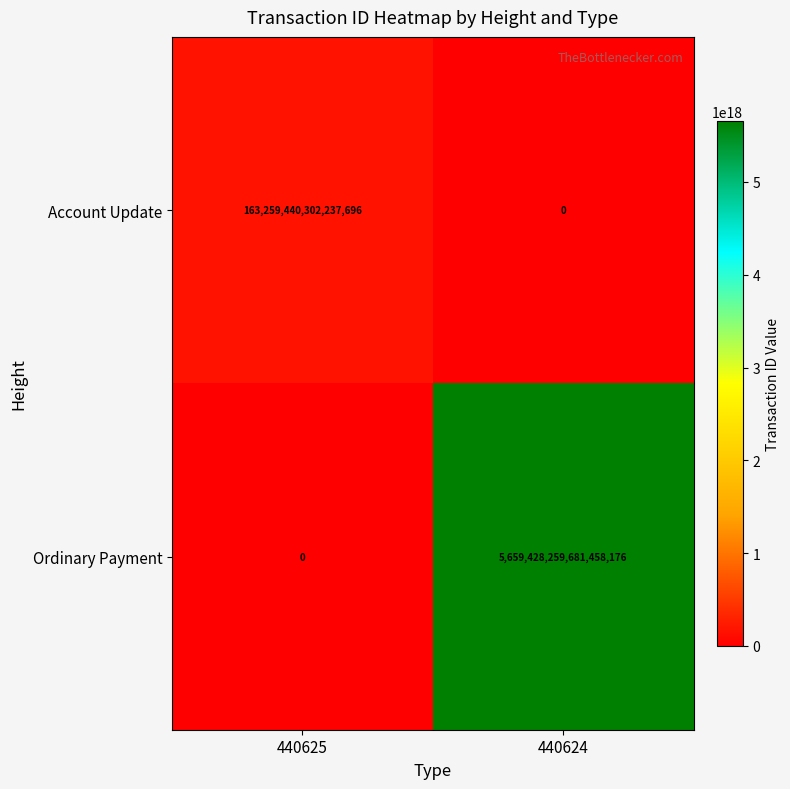

Which series has the largest total across all categories?

Ordinary Payment